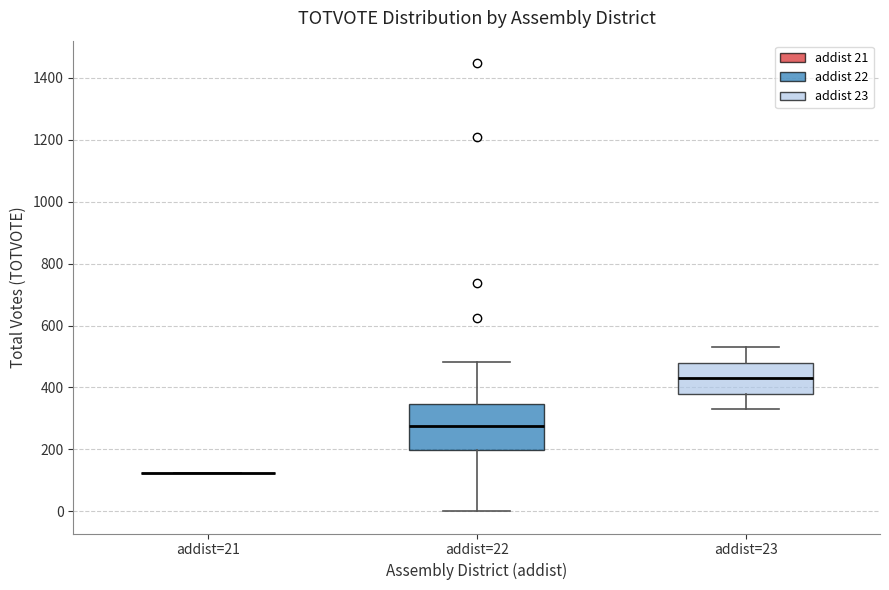

Reading left to right, read every box against the y-axis: the position of its median line, the range the box covers, and the ends of its whiskers. The values are not printed on the chart, so give them approximately, as read against the axis.

addist=21: box collapsed to a line at 120, whiskers 120 to 120
addist=22: median 280, box 200 to 340, whiskers 0 to 480
addist=23: median 440, box 380 to 480, whiskers 340 to 540